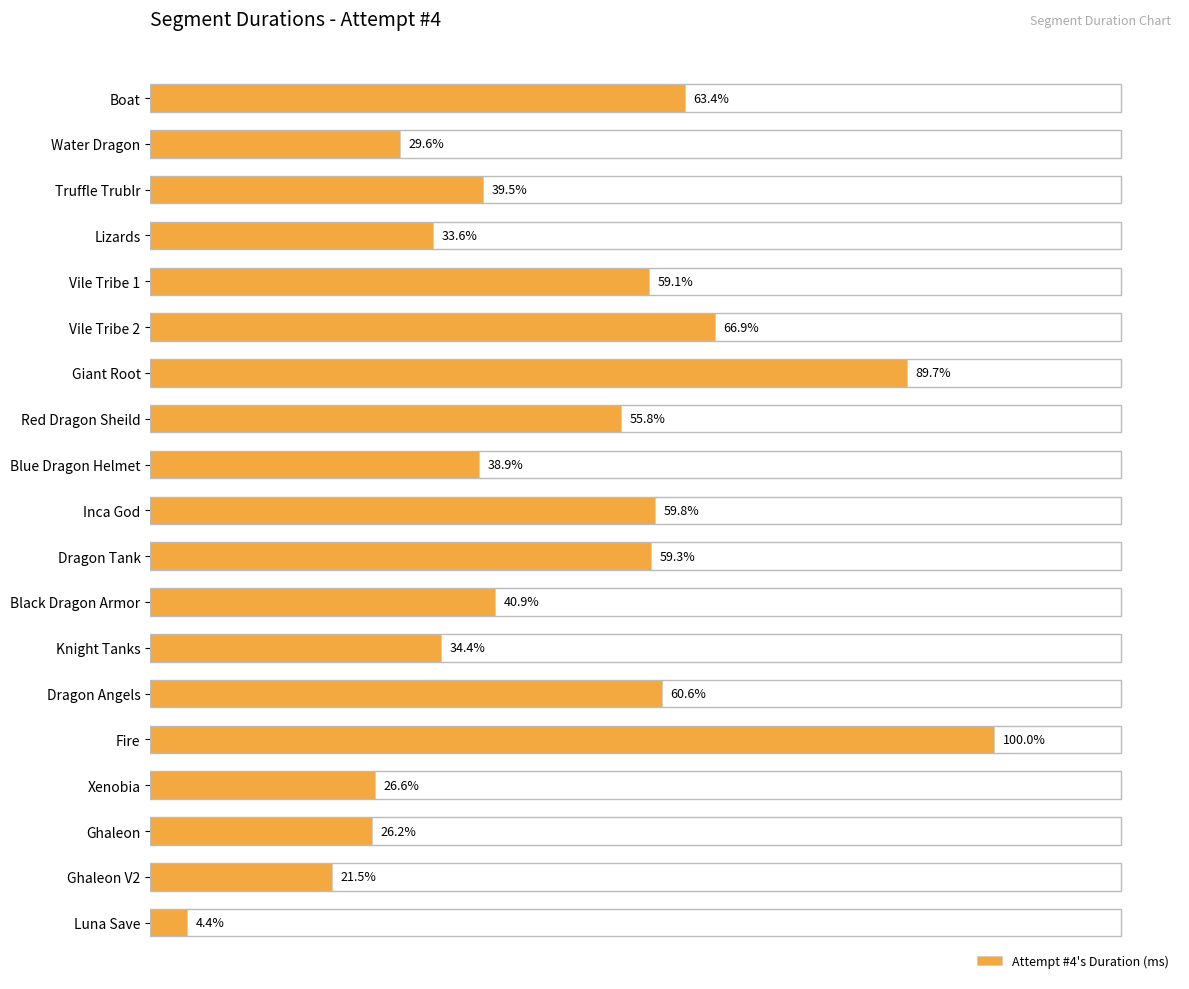

Are the bars horizontal?

Yes